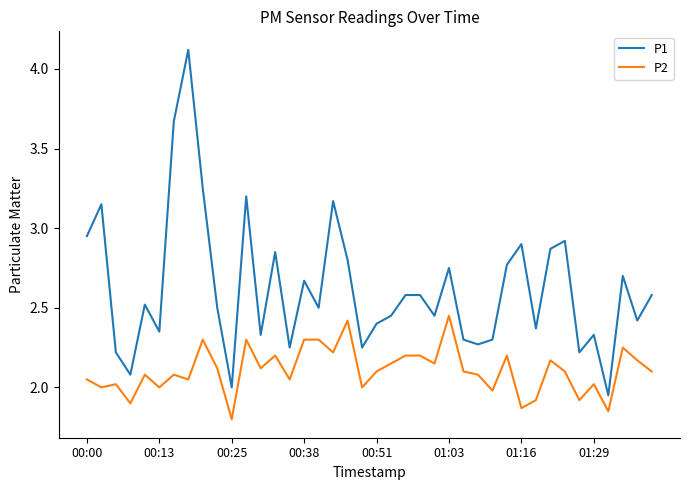

Which series has the largest range (max minus min)?

P1